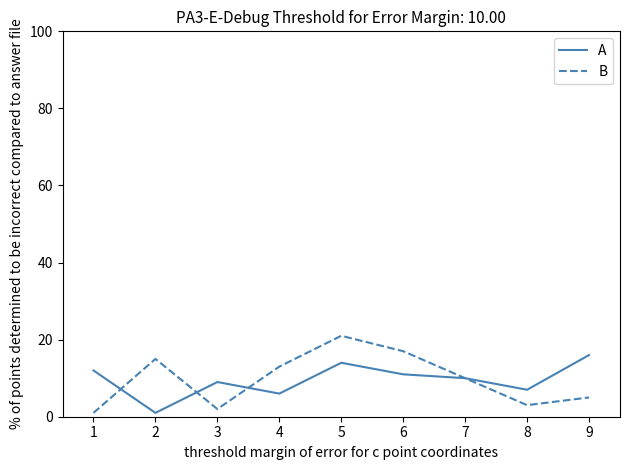

How many lines are shown in the chart?

2